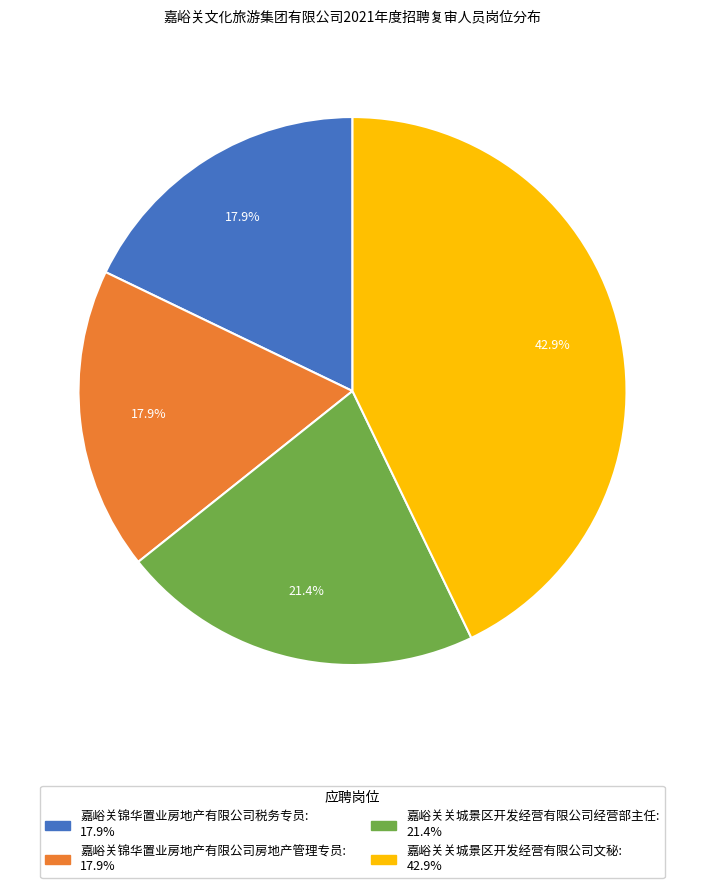

What portion of the pie excludes 嘉峪关关城景区开发经营有限公司文秘?

57.1%